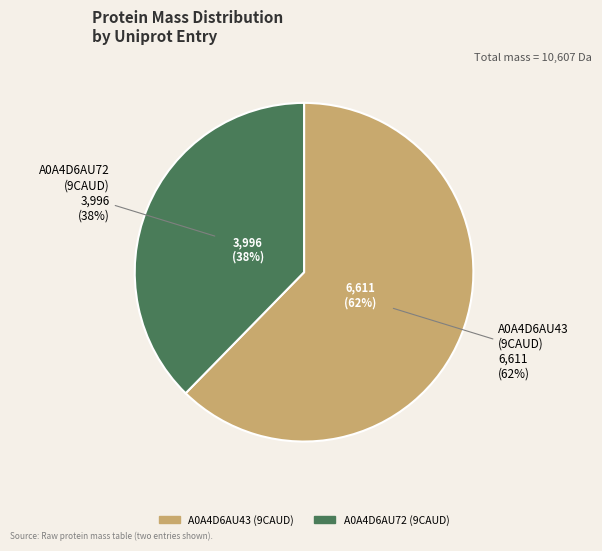

Rank the categories by value from lowest to highest.

tr|A0A4D6AU72|A0A4D6AU72_9CAUD, tr|A0A4D6AU43|A0A4D6AU43_9CAUD